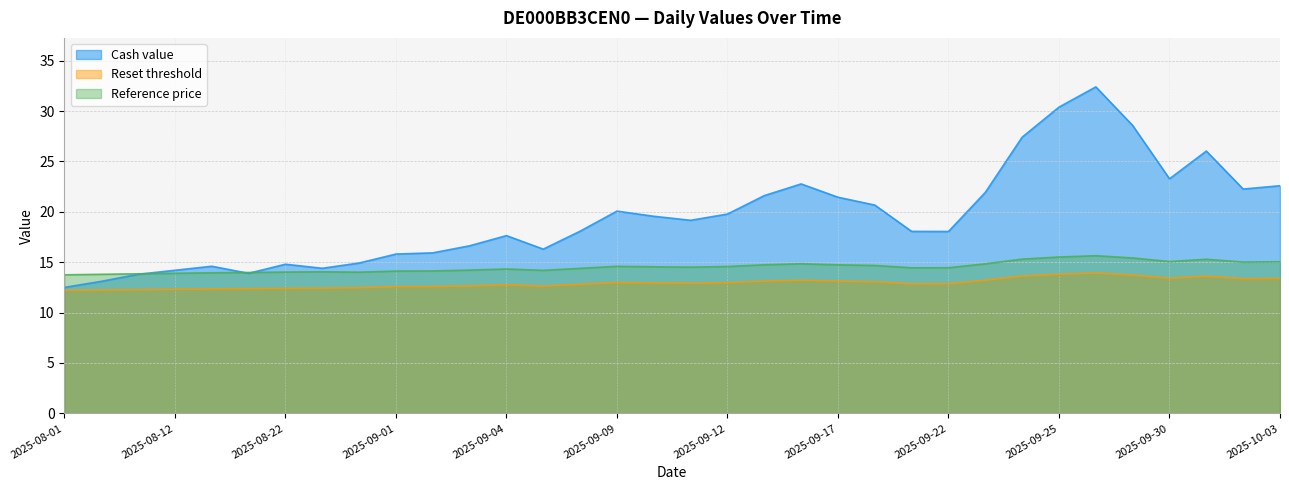

At which label does Cash value first exceed 19?

2025-09-09